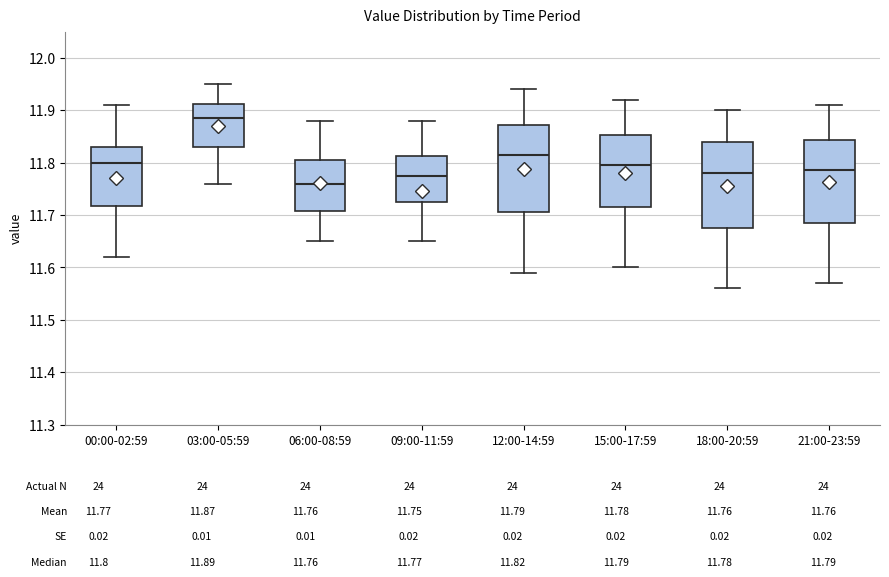

Reading left to right, read every box against the y-axis: the position of its median line, the range the box covers, and the ends of its whiskers. The values are not printed on the chart, so give them approximately, as read against the axis.

00:00-02:59: median 11.80, box 11.72 to 11.83, whiskers 11.62 to 11.91
03:00-05:59: median 11.89, box 11.83 to 11.91, whiskers 11.76 to 11.95
06:00-08:59: median 11.76, box 11.71 to 11.81, whiskers 11.65 to 11.88
09:00-11:59: median 11.78, box 11.73 to 11.81, whiskers 11.65 to 11.88
12:00-14:59: median 11.82, box 11.71 to 11.87, whiskers 11.59 to 11.94
15:00-17:59: median 11.80, box 11.72 to 11.85, whiskers 11.60 to 11.92
18:00-20:59: median 11.78, box 11.68 to 11.84, whiskers 11.56 to 11.90
21:00-23:59: median 11.79, box 11.69 to 11.84, whiskers 11.57 to 11.91